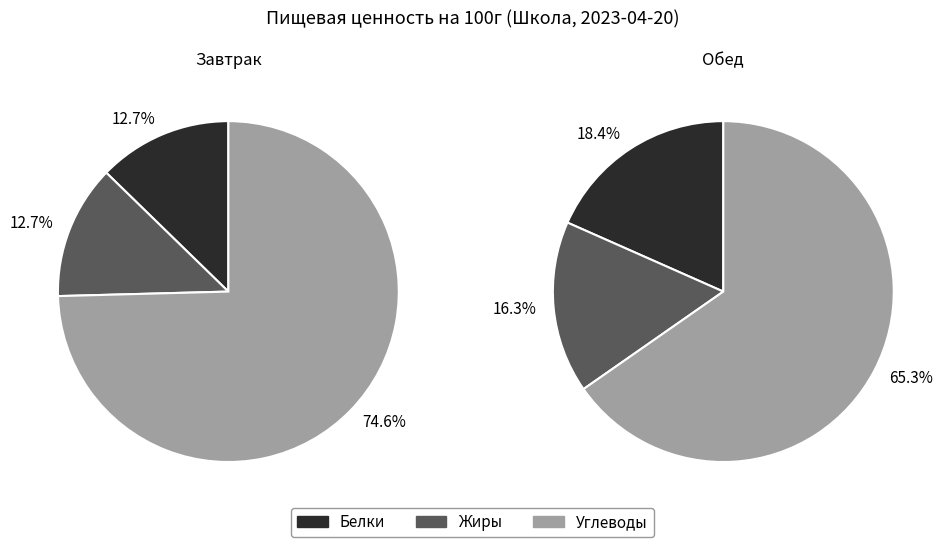

Which category has the biggest portion of the pie?

Углеводы